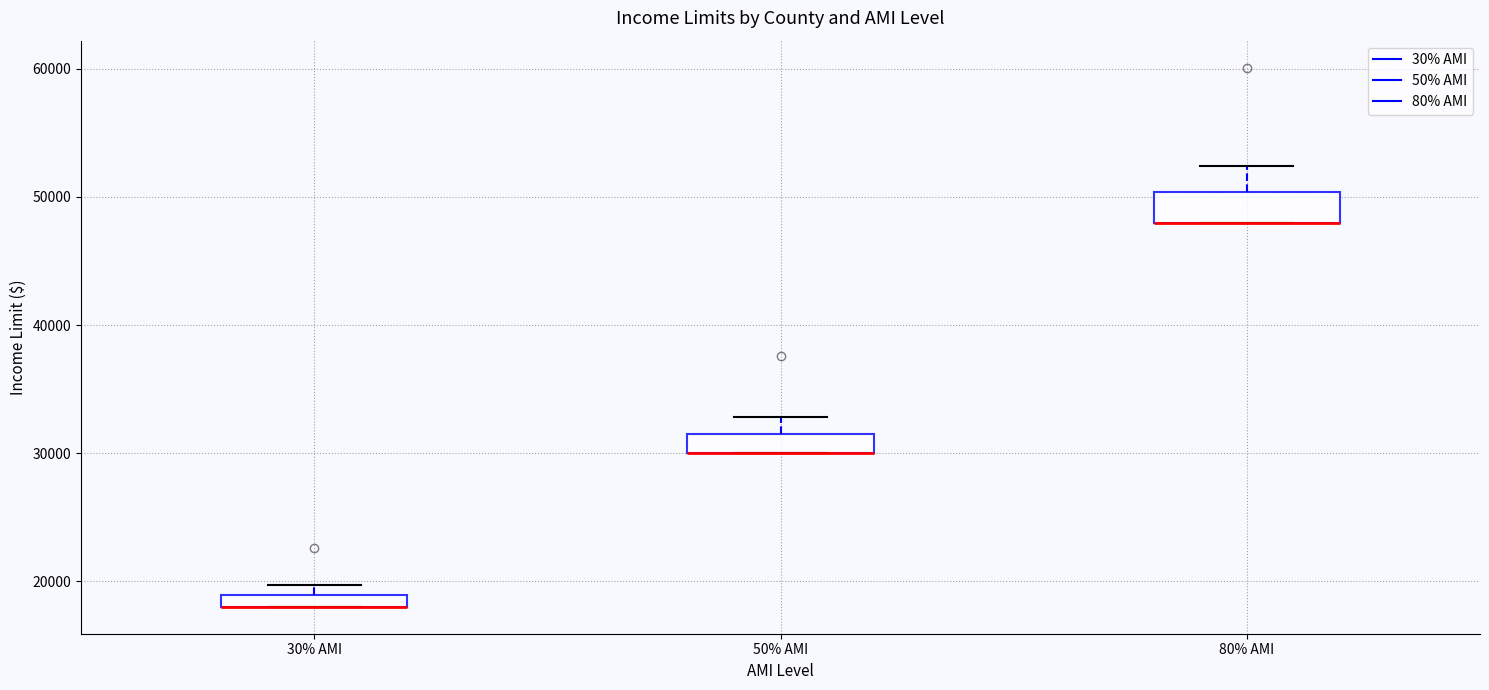

Where is the lower edge of the box for 30% AMI on the y-axis? The values are not printed on the chart, so give them approximately, as read against the axis.

18000